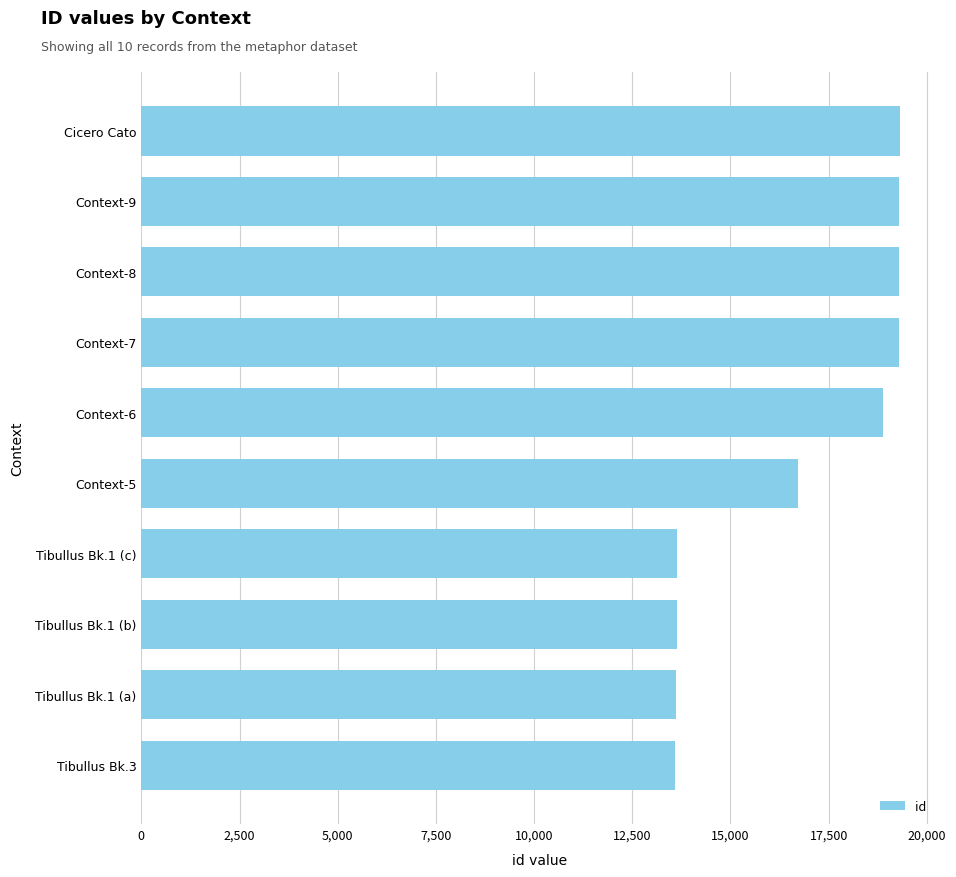

Is it true that the value at Tibullus Bk.1 (c) is 20073?

False